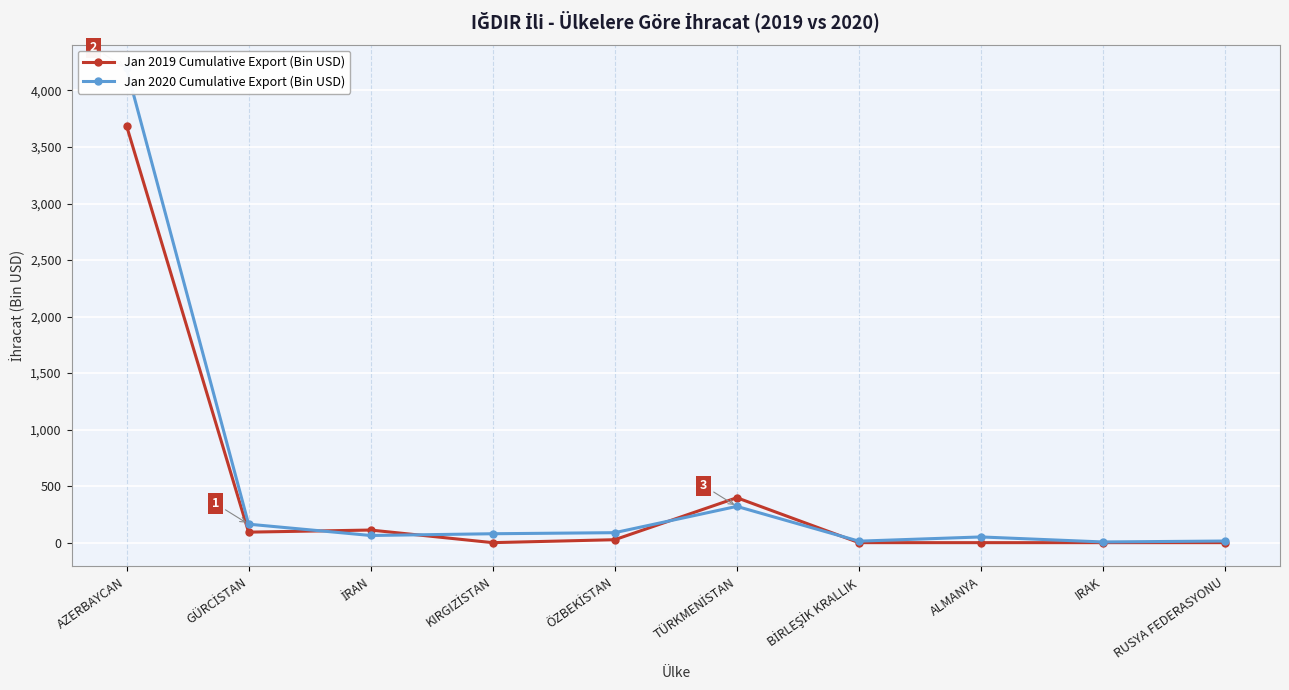

How many interior local peaks does the Jan 2019 Cumulative Export (Bin USD) series have?

2